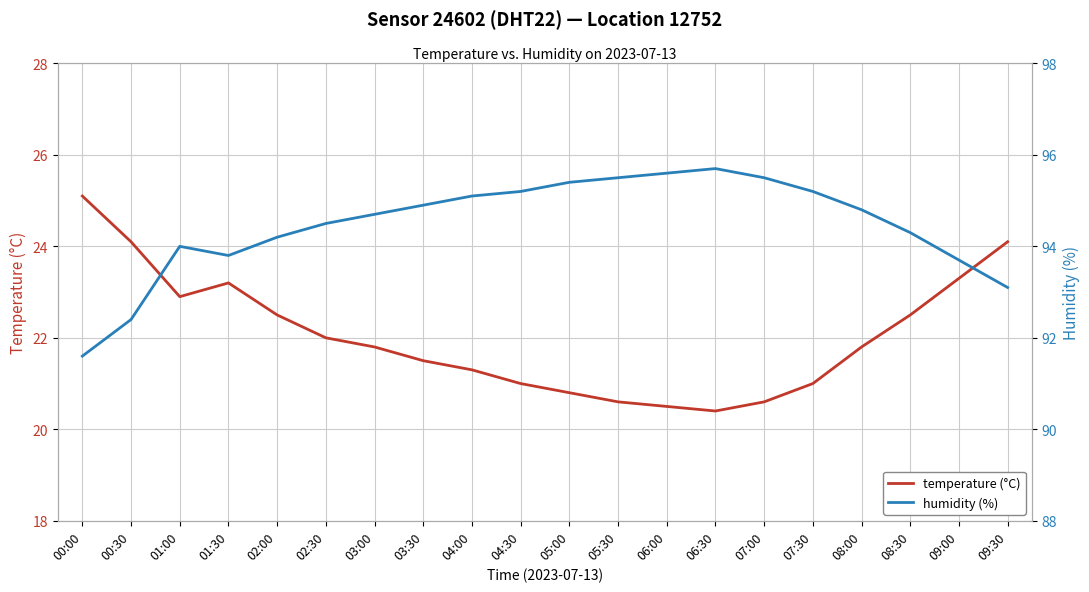

Which has a higher value, 08:30 or 02:30?

08:30